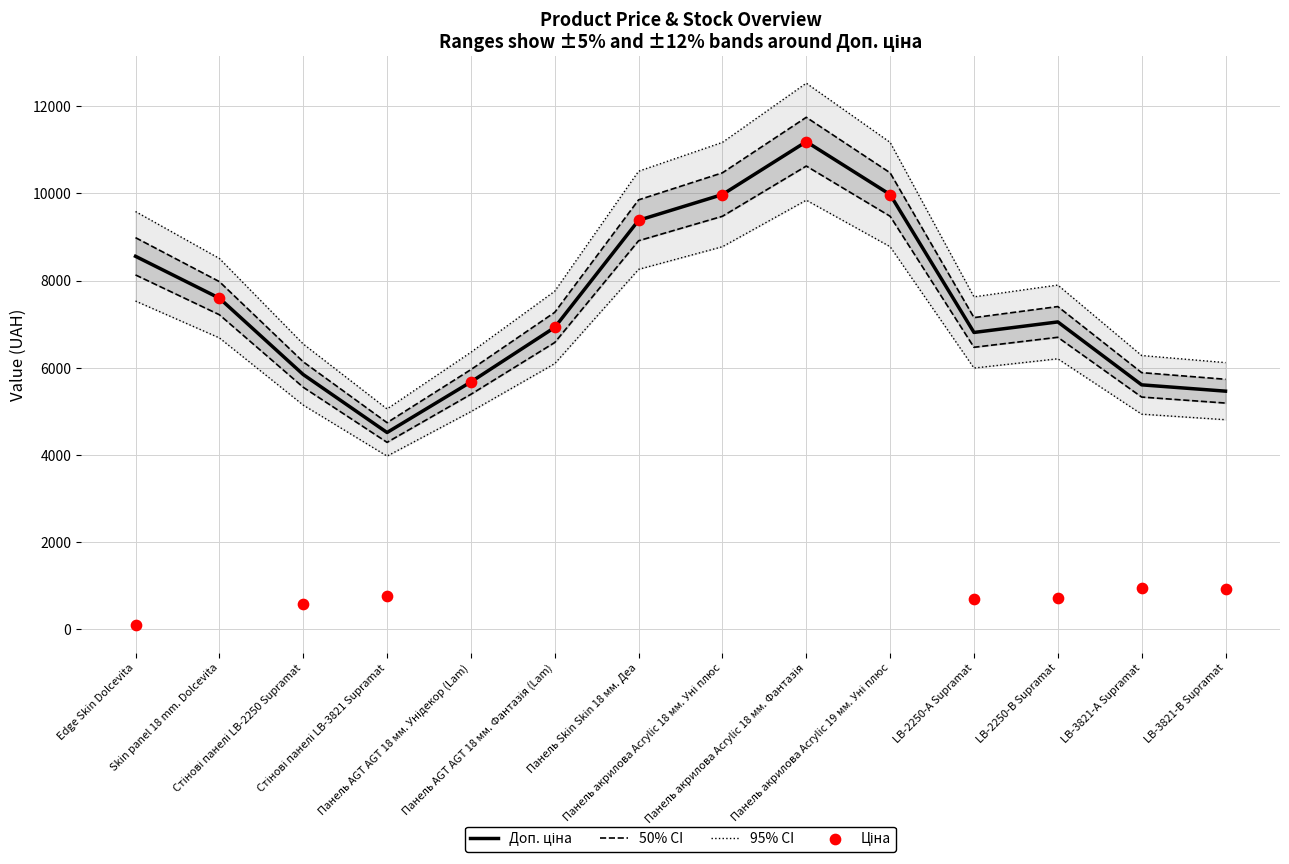

What are all the series names shown in the legend?

Доп. ціна, 50% CI, 95% CI, Ціна